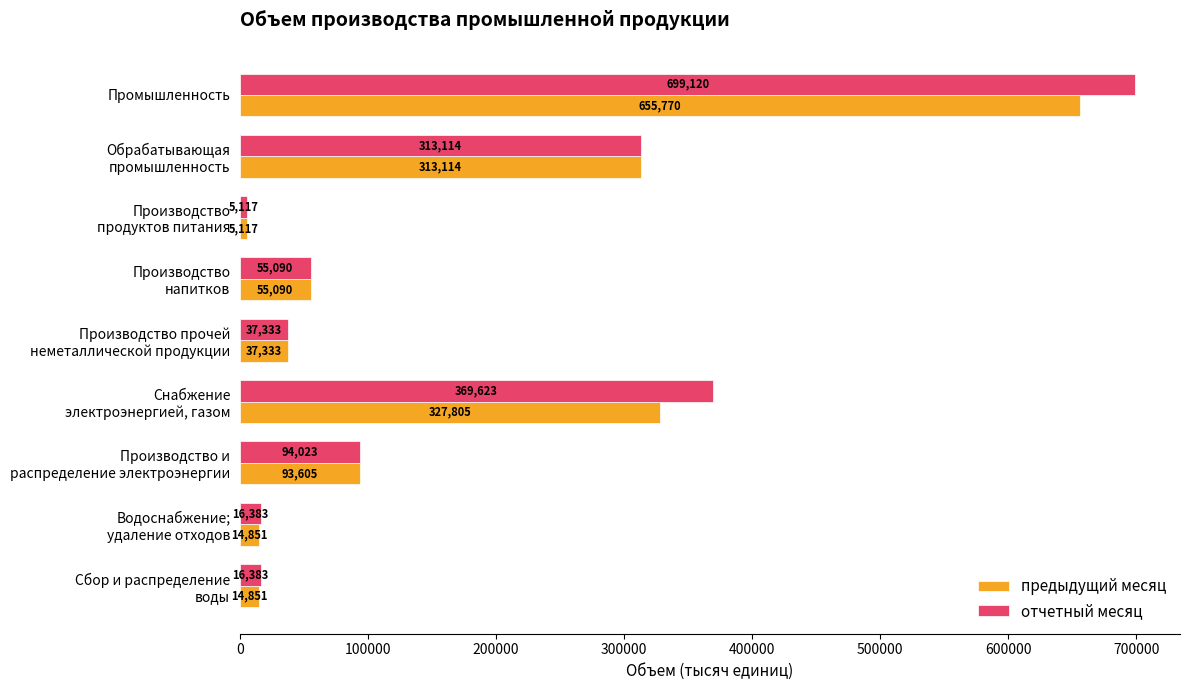

List the series in order of their overall mean, highest first.

отчетный месяц, предыдущий месяц